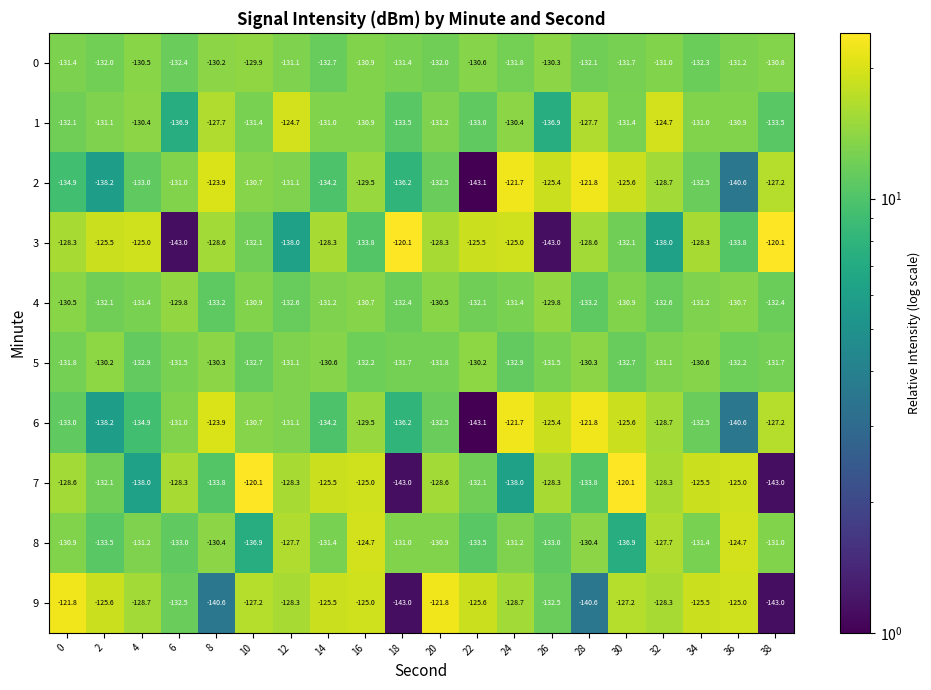

The value of 9 at 16 is -61.2. True or false?

False